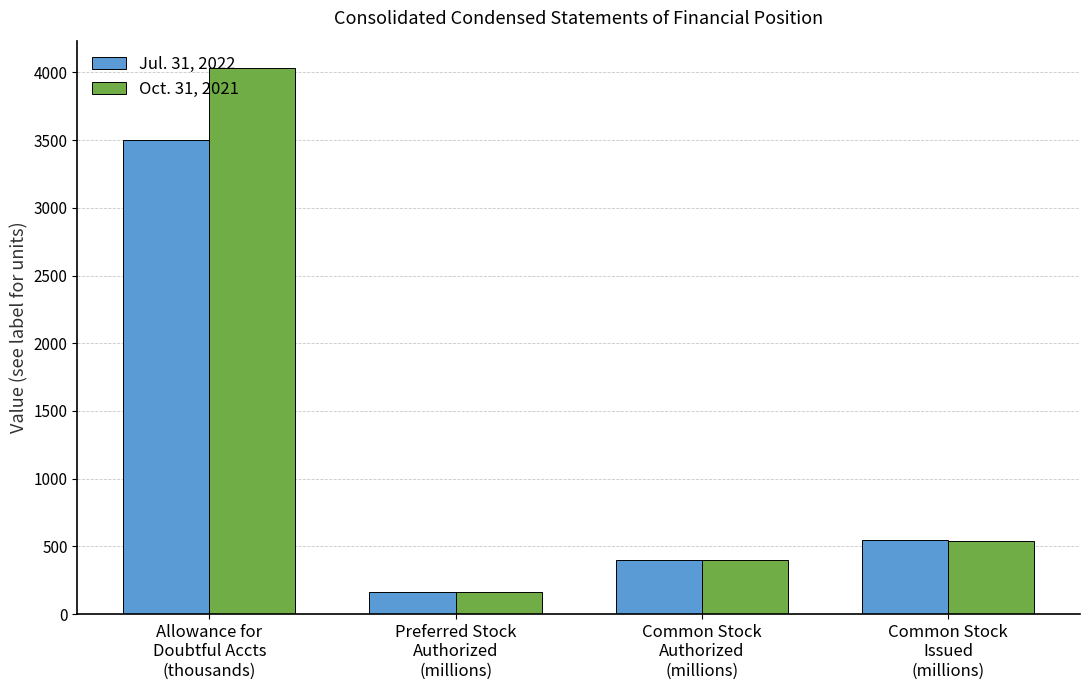

What is the difference between the second highest and second lowest values in the Oct. 31, 2021 series?

142.4